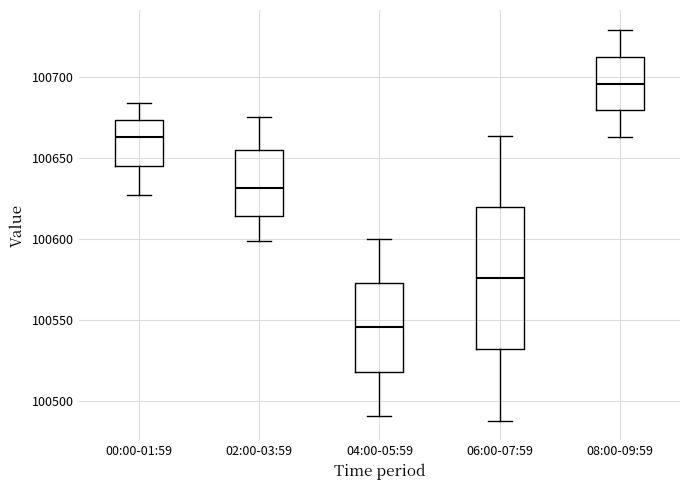

Comparing the boxes themselves (not the whiskers), which one is the tallest?

06:00-07:59